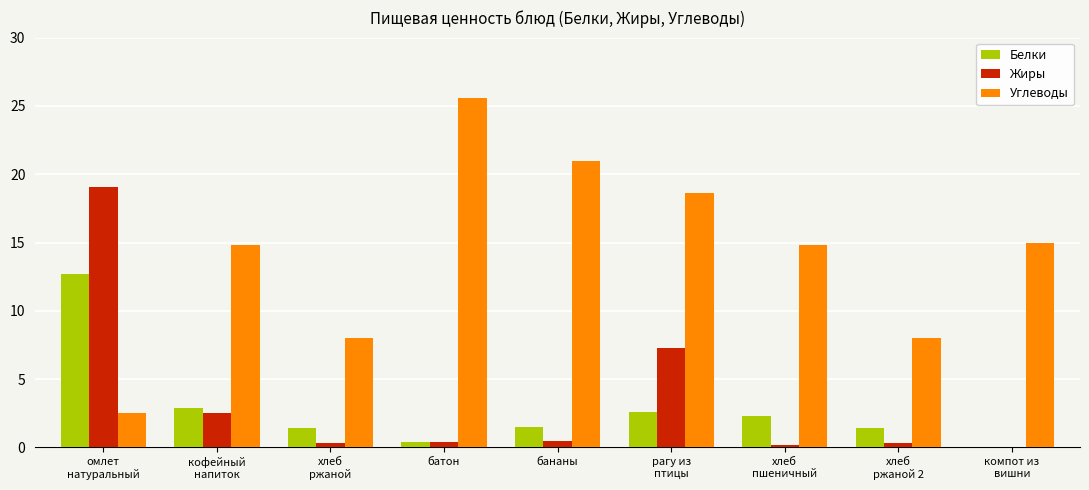

Which series has the largest total across all categories?

Углеводы